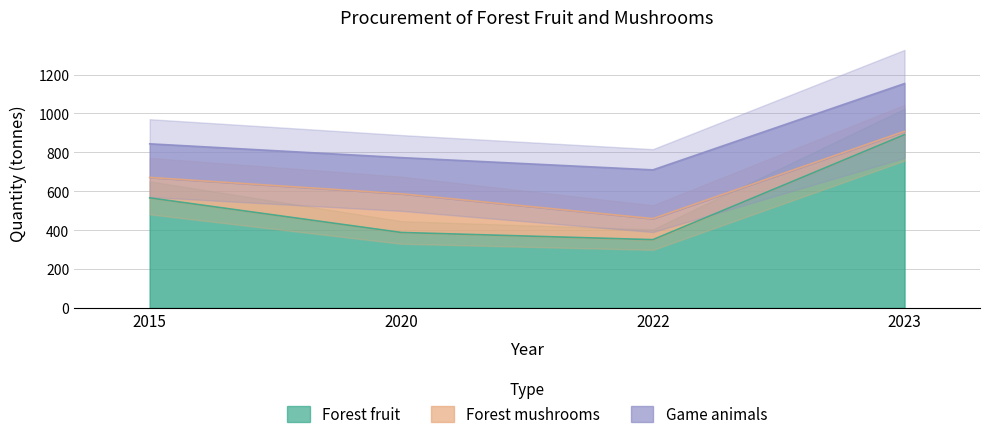

Which series has the largest range (max minus min)?

Forest fruit